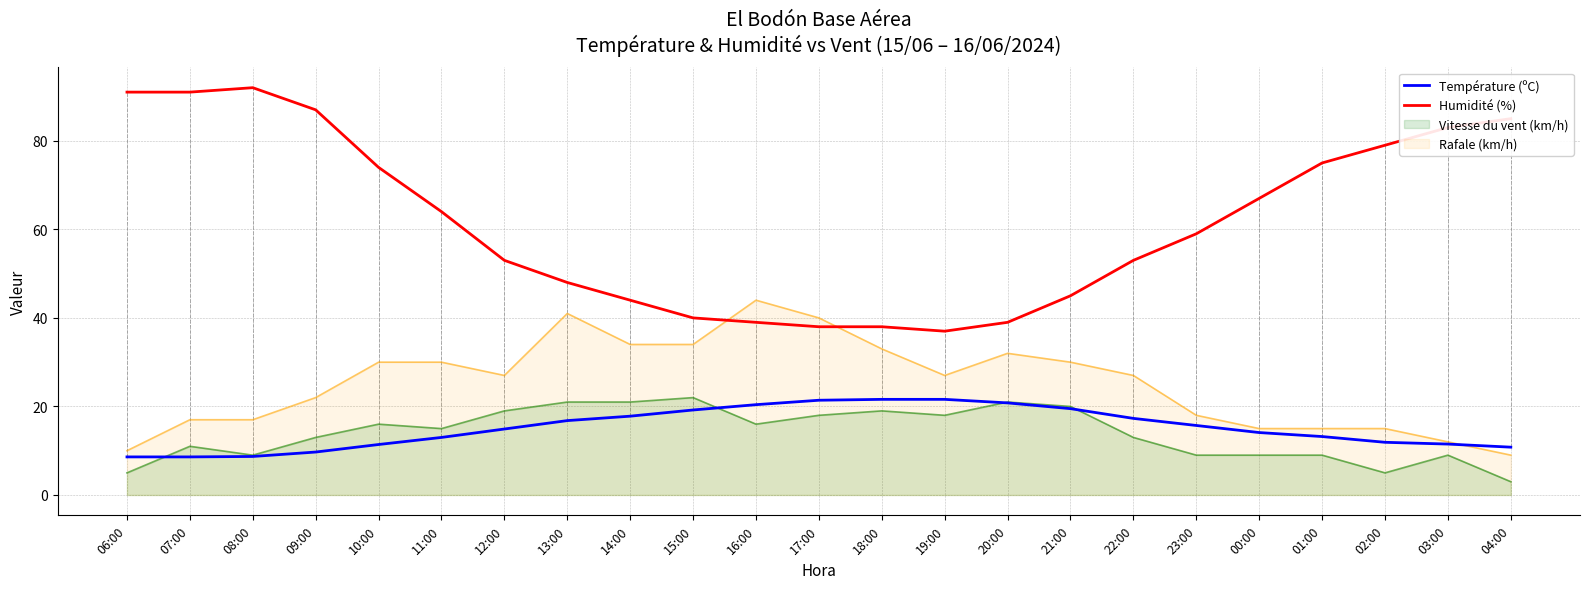

True or false: Humidité (%) has more than 2 interior local peaks.

False